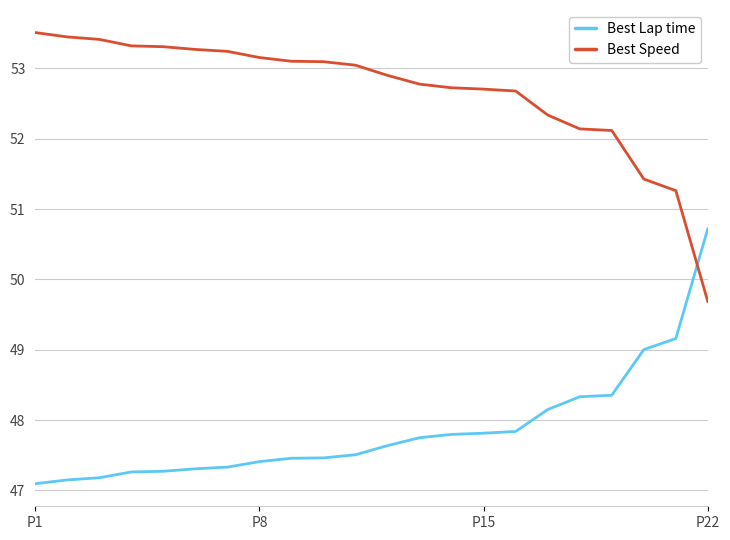

Which series has the largest total across all categories?

Best Speed